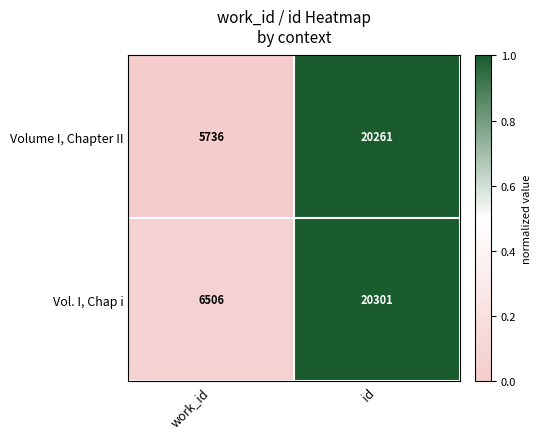

Reading left to right, transcribe all the data shown in this chart.

Volume I, Chapter II: work_id=5736	id=20261
Vol. I, Chap i: work_id=6506	id=20301